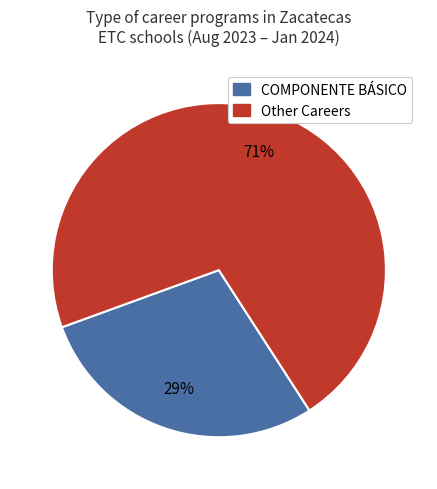

Is there a majority slice in this chart?

Yes